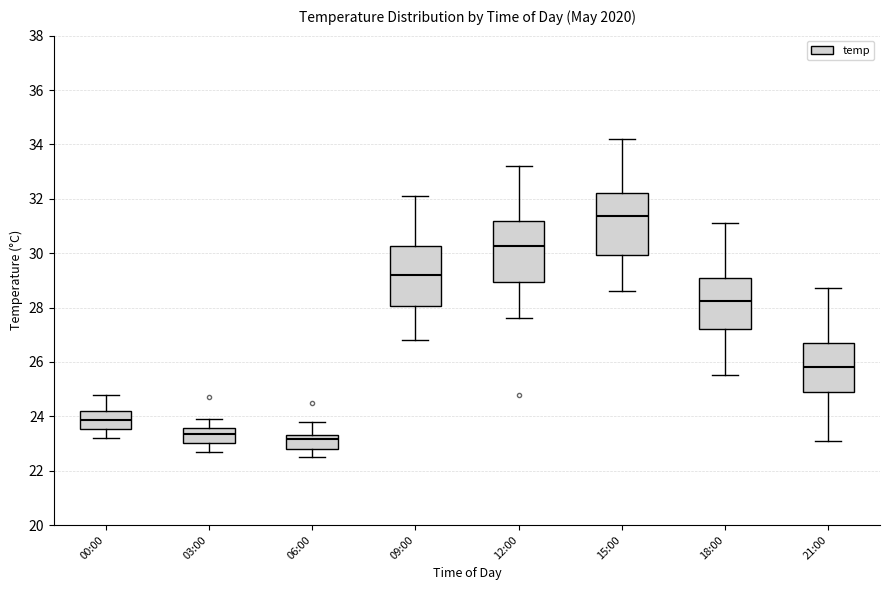

Reading left to right, read every box against the y-axis: the position of its median line, the range the box covers, and the ends of its whiskers. The values are not printed on the chart, so give them approximately, as read against the axis.

00:00: median 23.8, box 23.6 to 24.2, whiskers 23.2 to 24.8
03:00: median 23.4, box 23.0 to 23.6, whiskers 22.8 to 24.0
06:00: median 23.2, box 22.8 to 23.4, whiskers 22.6 to 23.8
09:00: median 29.2, box 28.0 to 30.2, whiskers 26.8 to 32.2
12:00: median 30.2, box 29.0 to 31.2, whiskers 27.6 to 33.2
15:00: median 31.4, box 30.0 to 32.2, whiskers 28.6 to 34.2
18:00: median 28.2, box 27.2 to 29.2, whiskers 25.6 to 31.2
21:00: median 25.8, box 24.8 to 26.8, whiskers 23.2 to 28.8